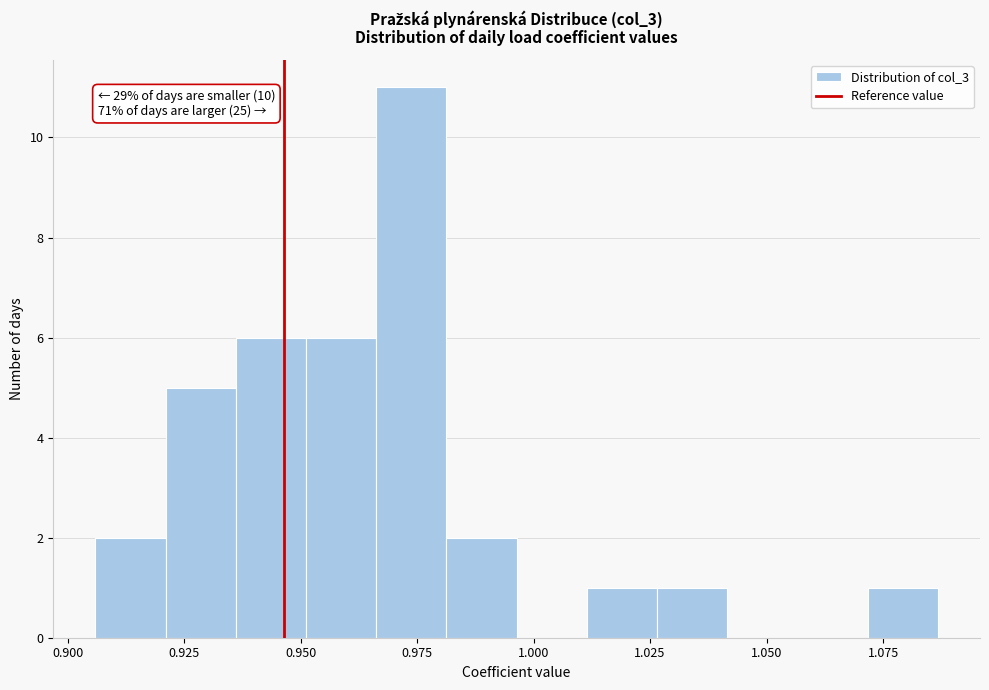

Read against the x-axis, roughly where is the centre of the tallest bar?

0.975